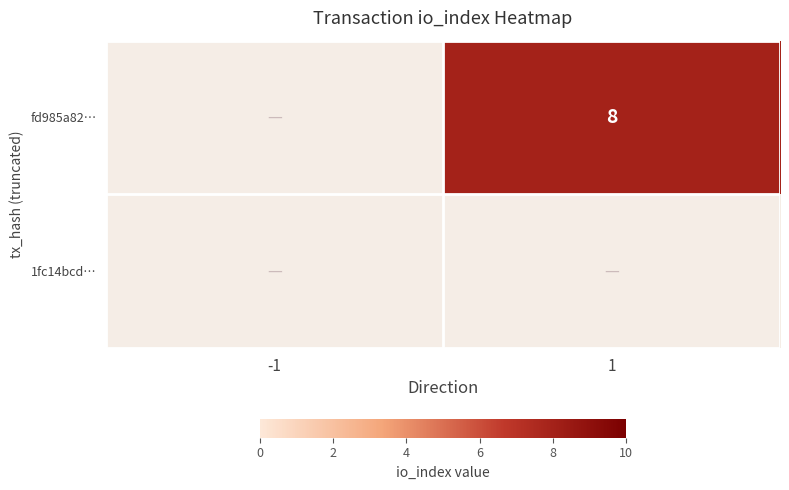

Is it true that fd985a82… equals 13.8 at 1?

False